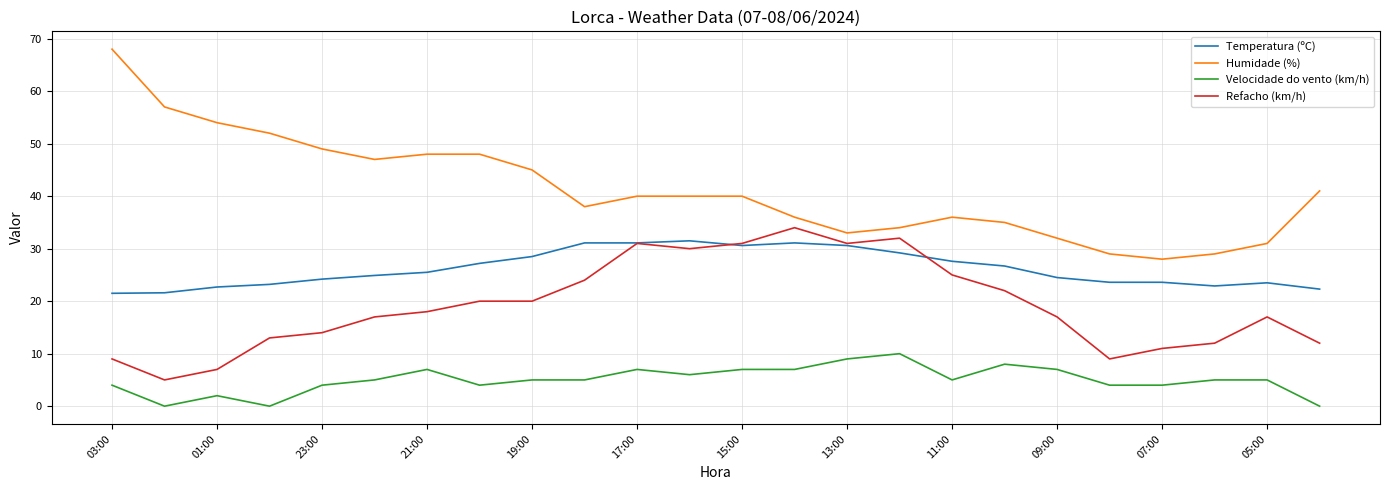

Rank the series by their average value, from highest to lowest.

Humidade (%), Temperatura (ºC), Refacho (km/h), Velocidade do vento (km/h)